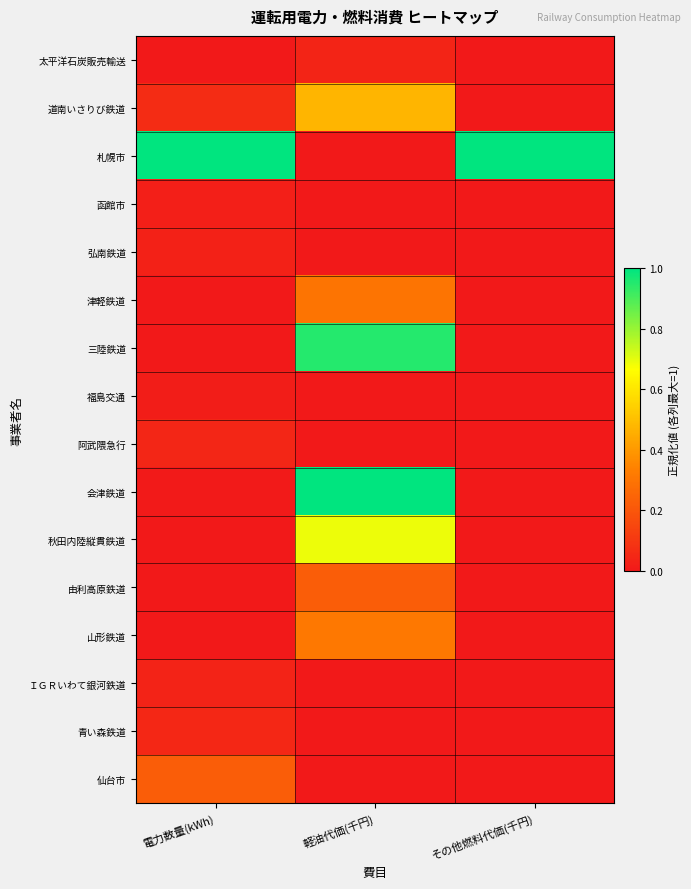

Which has a higher value, 電力数量(kWh) or 軽油代価(千円)?

軽油代価(千円)